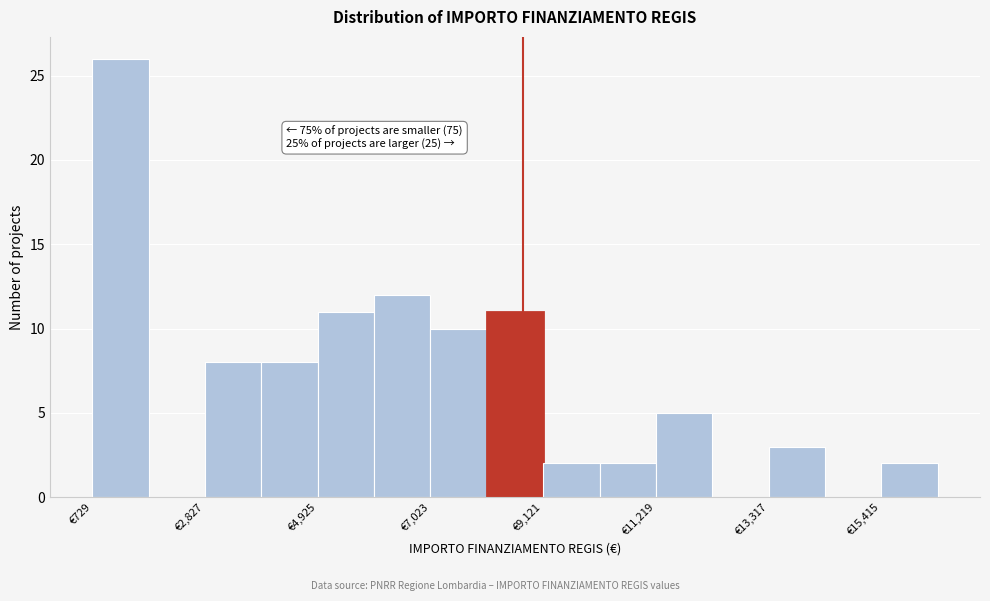

Read against the x-axis, roughly where is the centre of the tallest bar?

1500